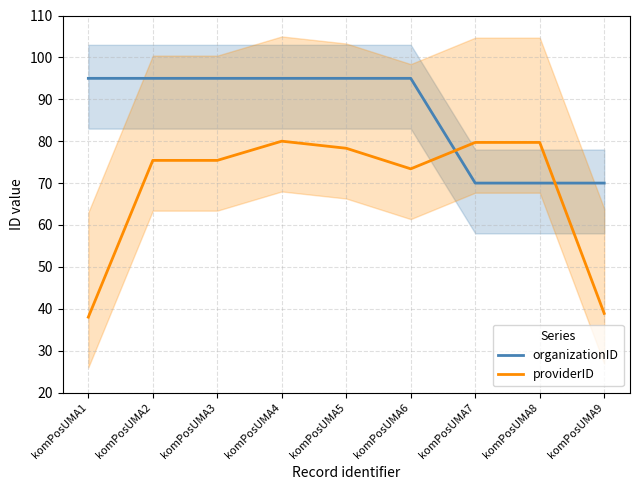

What is the sum of the providerID values at komPosUMA9 and komPosUMA5?

117.2